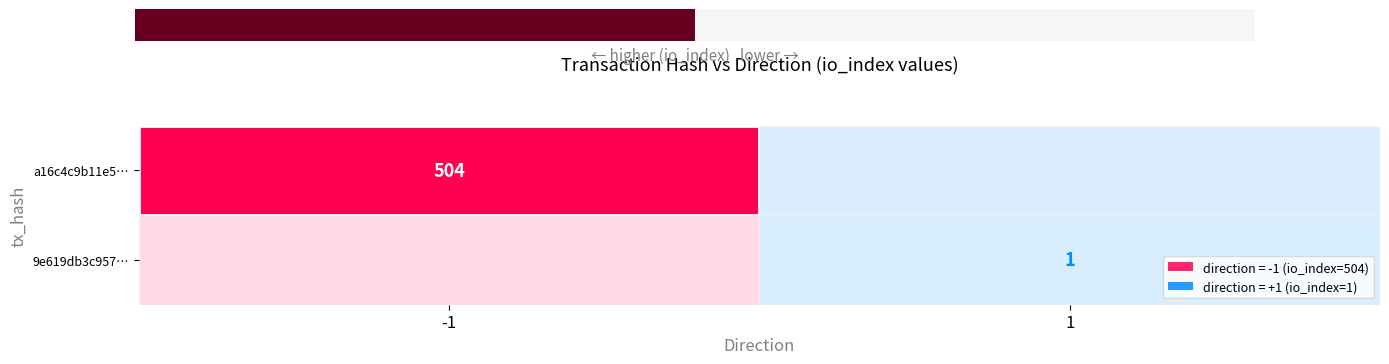

Which category has the lowest value across all series?

1